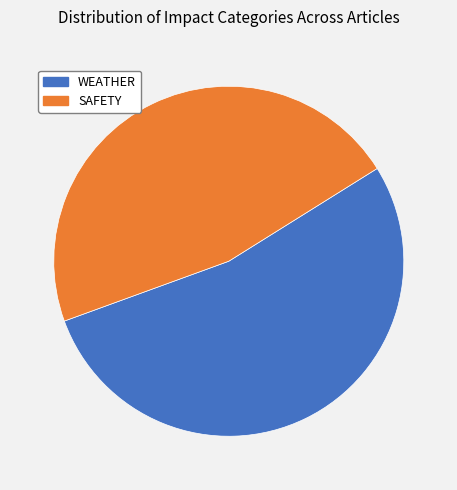

Does any single category account for the majority?

Yes